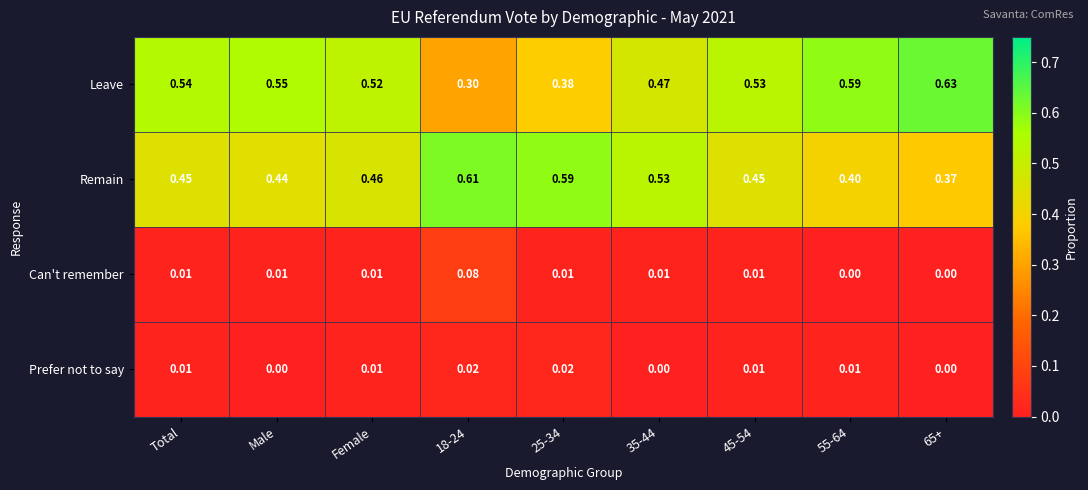

Which series has the largest range (max minus min)?

Leave